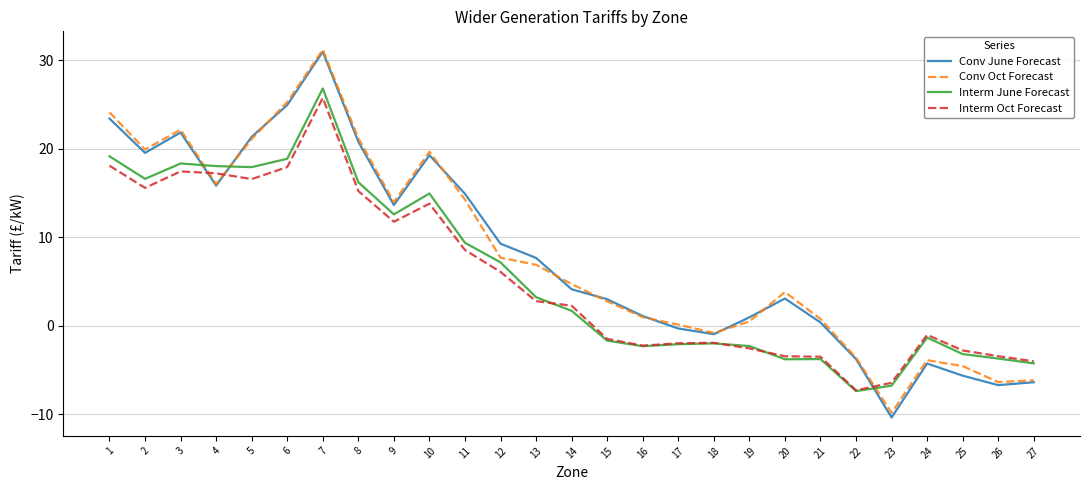

How many interior local peaks does the Conv June Forecast series have?

5